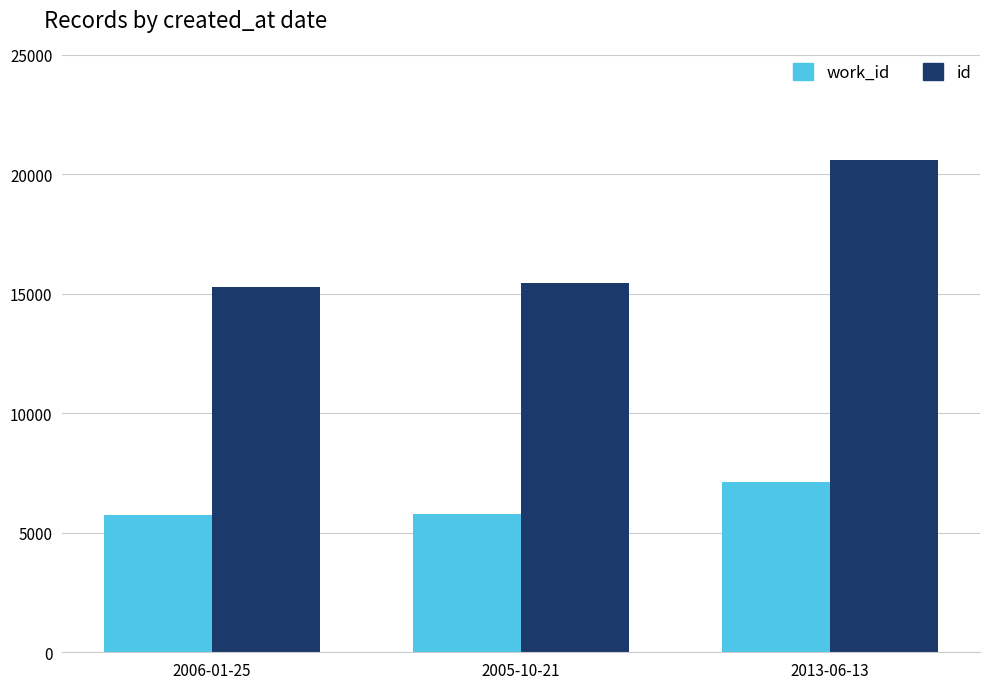

What is the label of the 3rd bar from the right?

2006-01-25